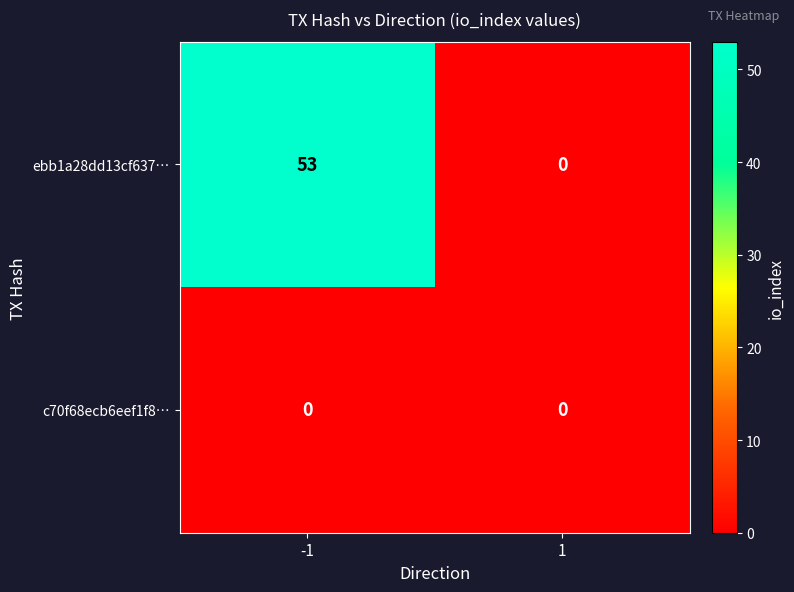

True or false: ebb1a28dd13cf637… has a value of 53 at -1.

True